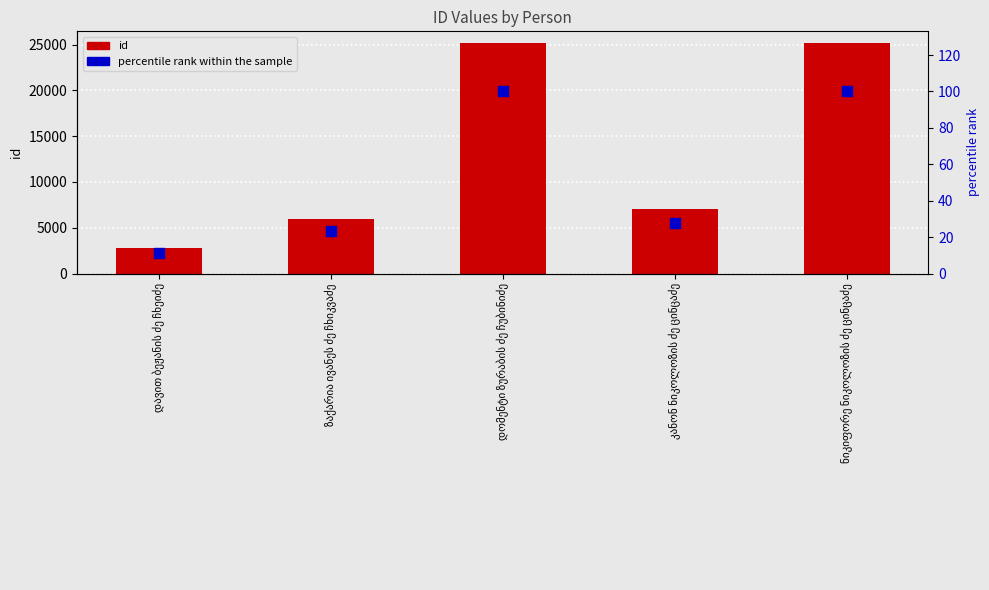

At how many categories does at least one series exceed 765?

5